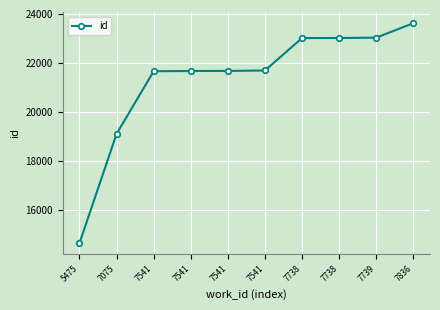

What is the change in value from 5475 to 7836?

+8962